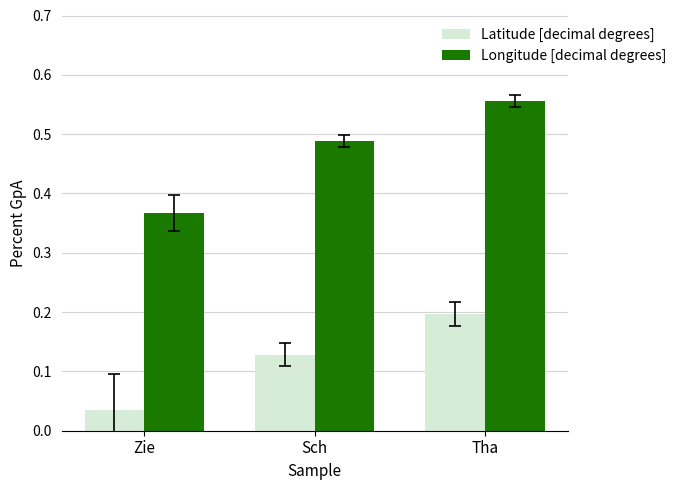

How many bars are there in each group?

2